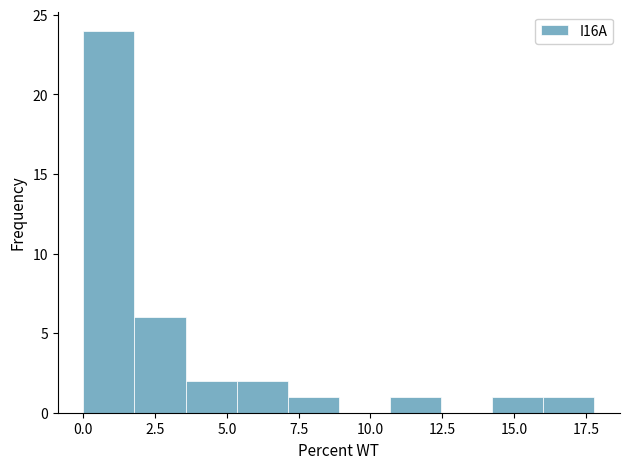

Around what value on the x-axis is the tallest bar? Give the approximate position of its centre, as read against the axis.

1.0